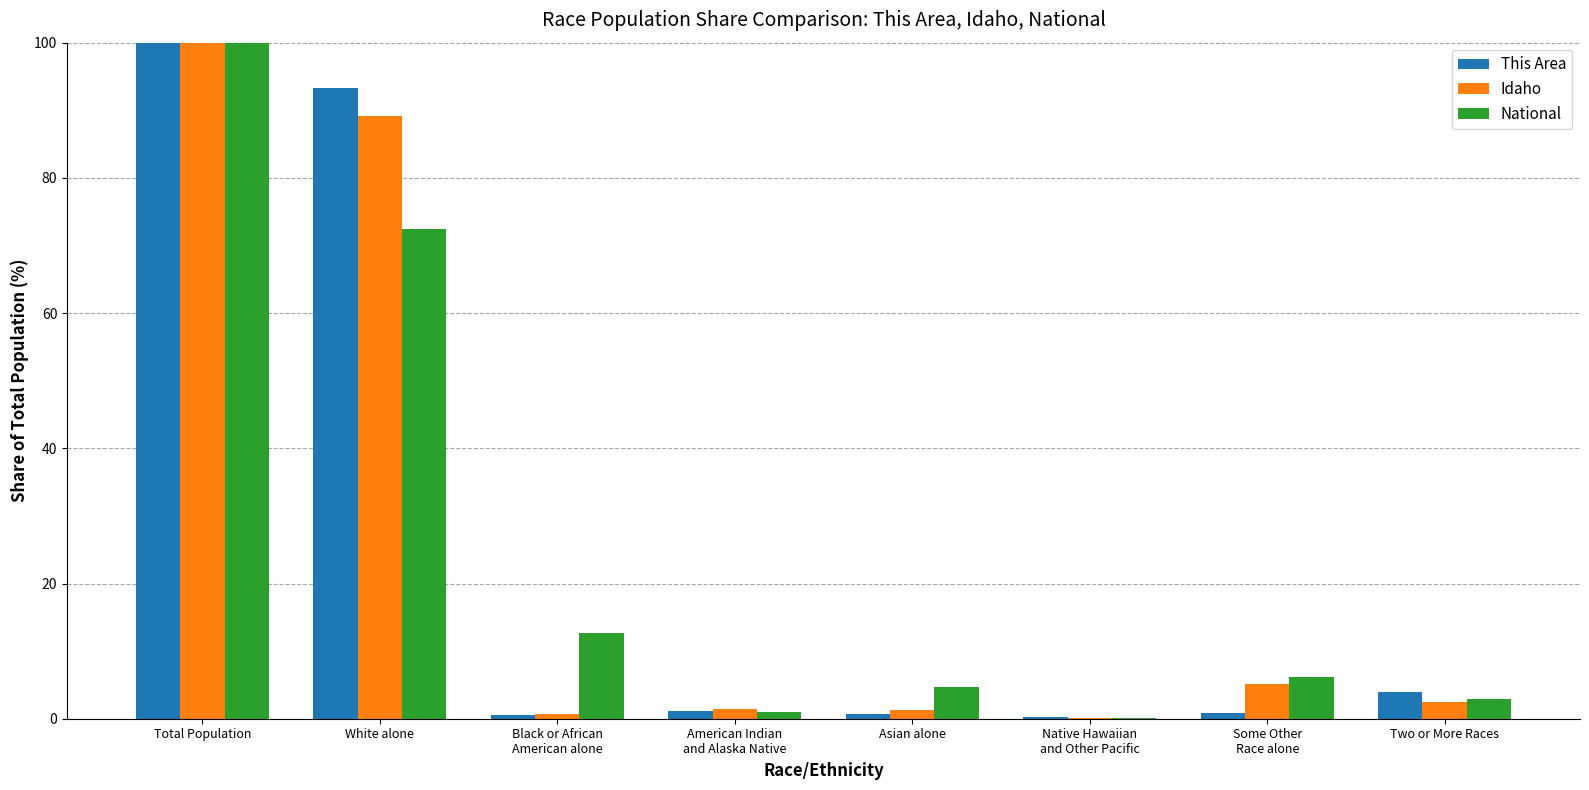

Which series changed the most between Total Population and Asian alone?

This Area